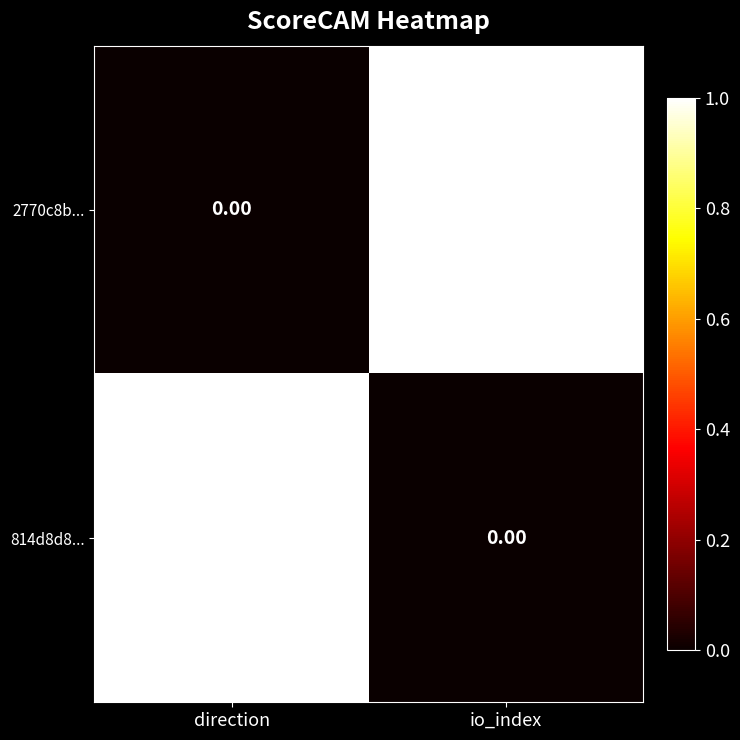

Where is 814d8d8... nearest to the value 0?

io_index